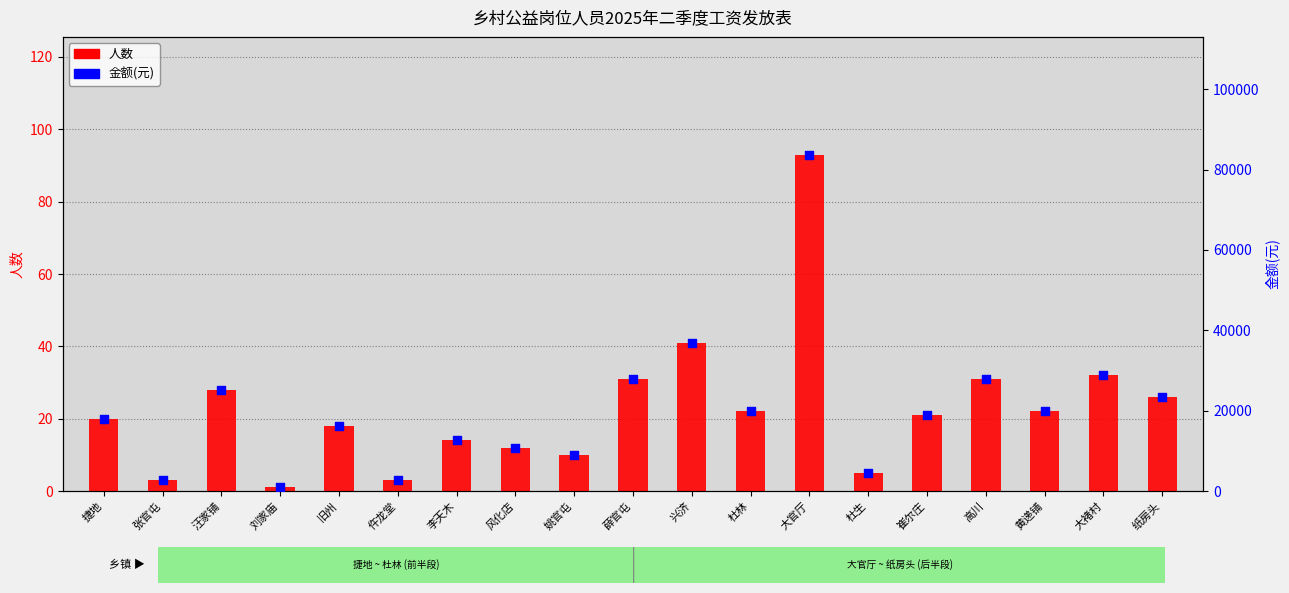

Which series contains the highest Y value?

金额(元)